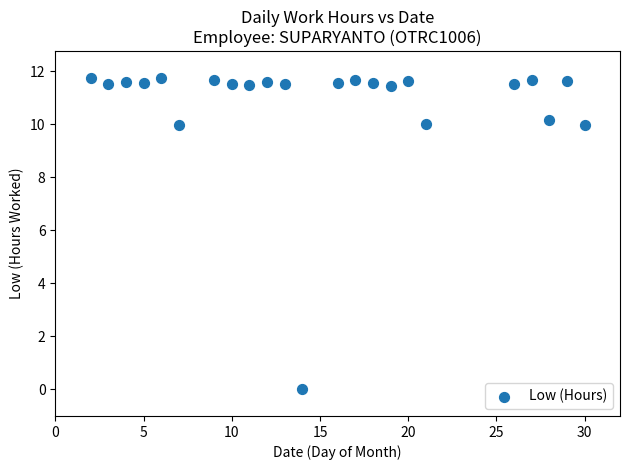

What is the range of X values (max minus min)?

28.0